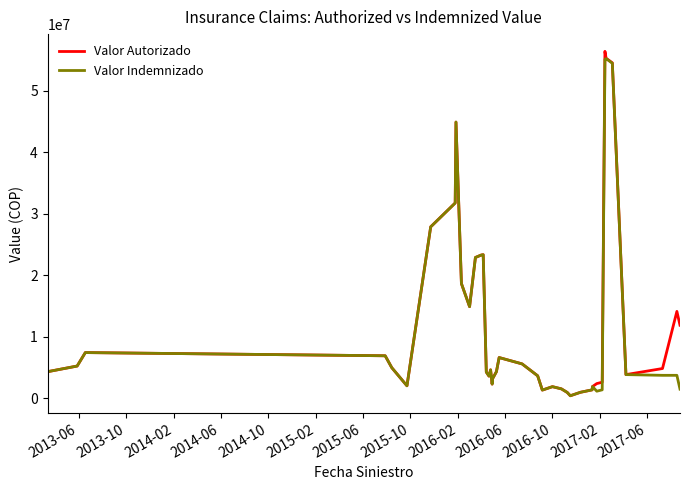

What is the highest value of the Valor Autorizado series?

56410240.3